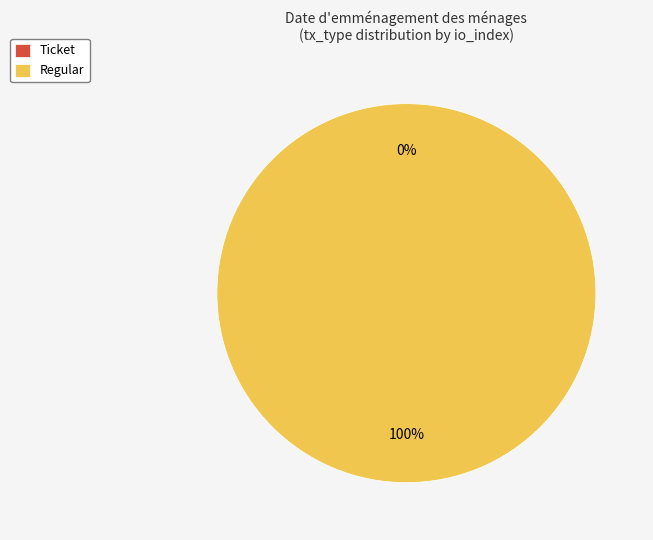

True or false: Ticket (direction=-1) accounts for 0% of the total.

True